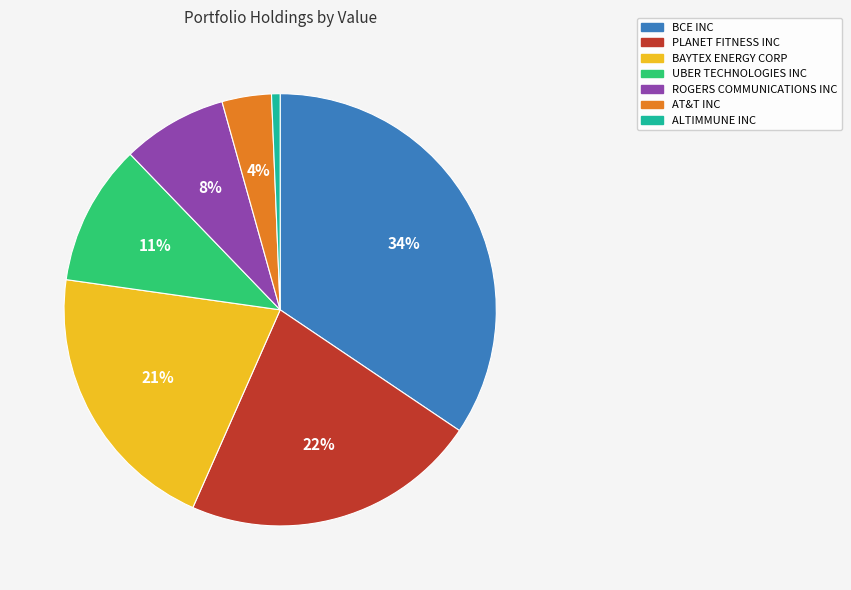

Does AT&T INC represent more than half of the total?

No